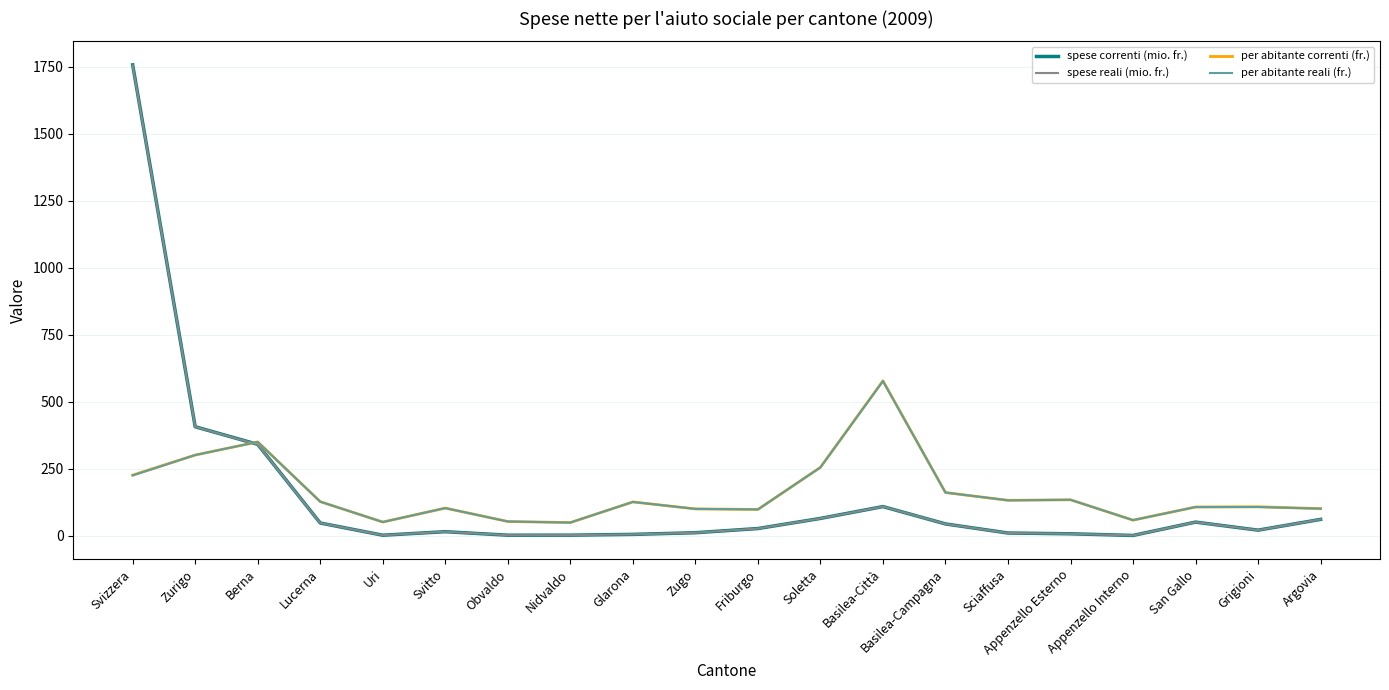

What is the difference between the spese correnti (mio. fr.) values at Basilea-Campagna and Nidvaldo?

41.9